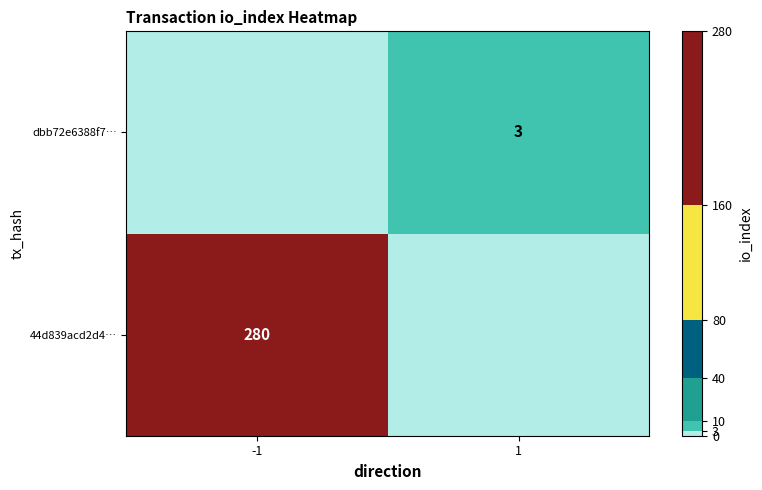

What is the total value across all series at 1?

3